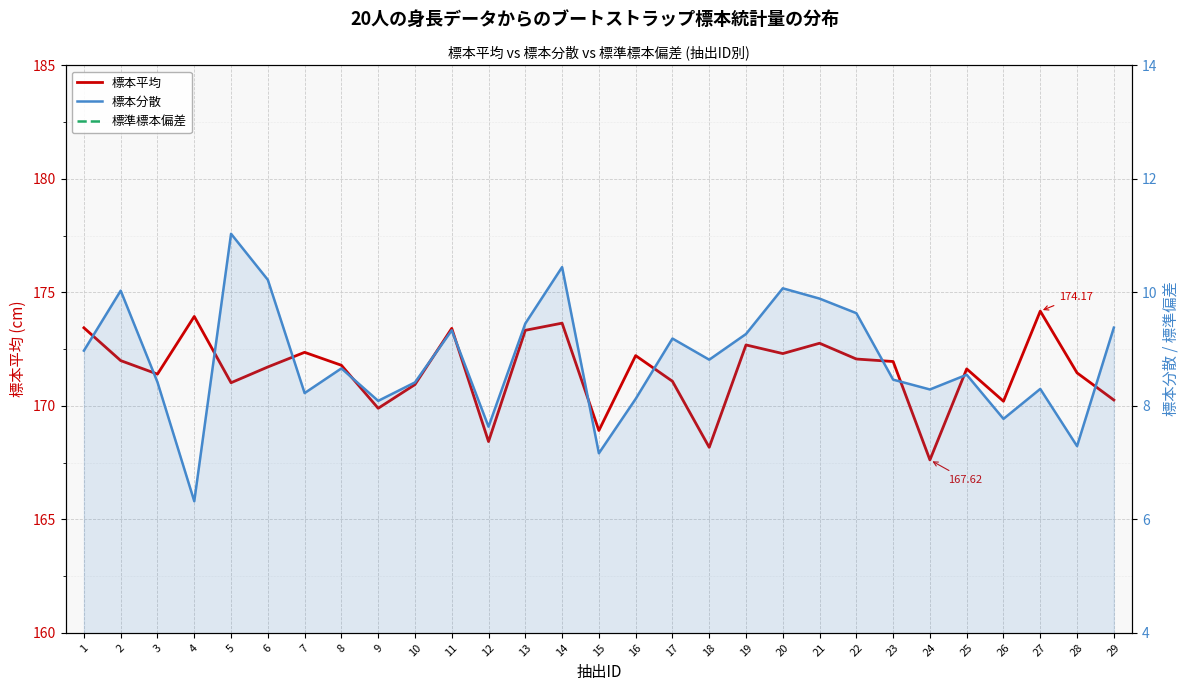

How many series are shown in this chart?

3